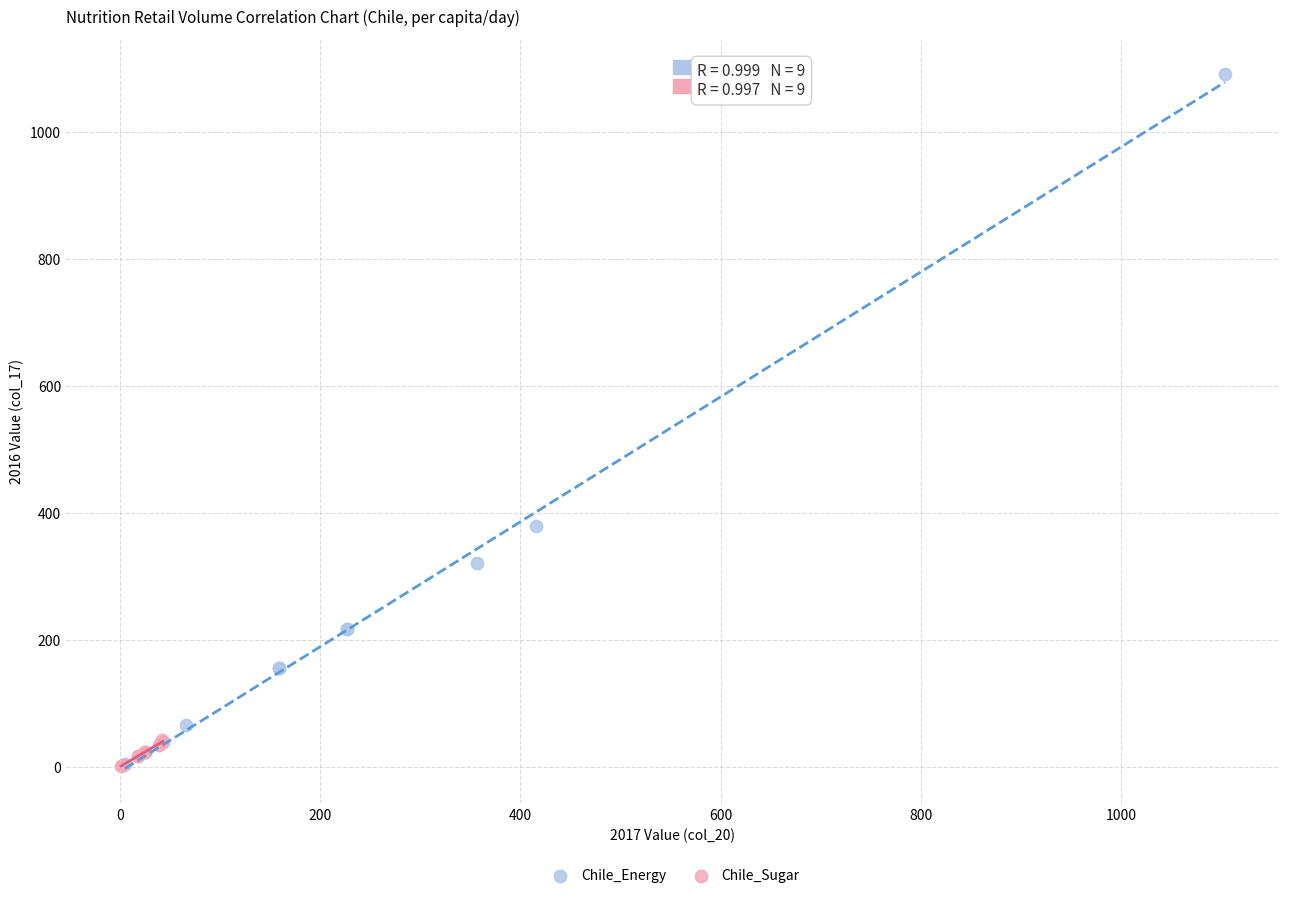

Which series has the widest spread of Y values?

Chile_Energy